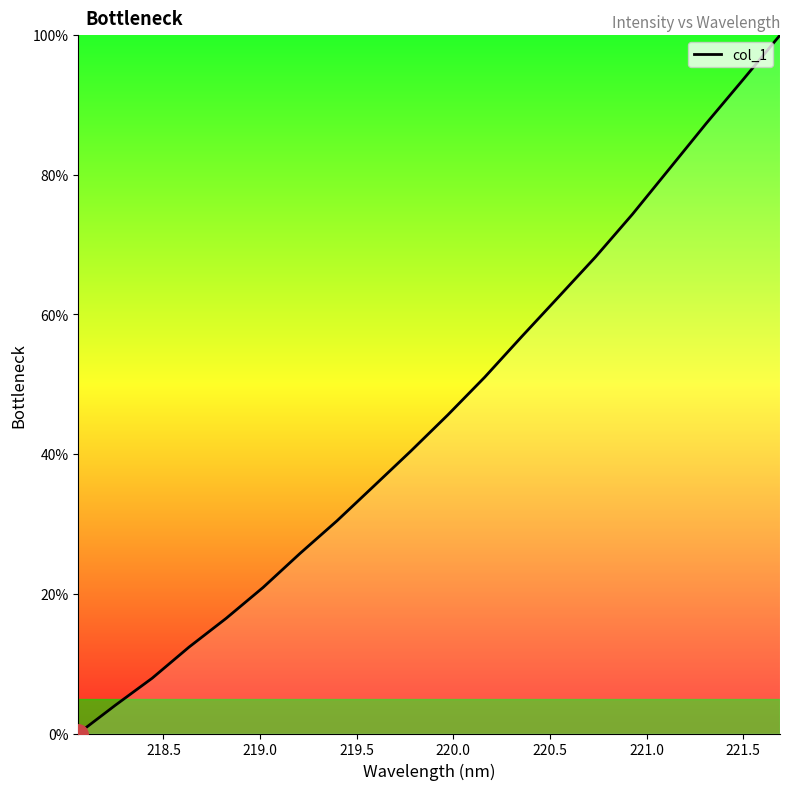

What is the difference between the maximum and minimum values?

100.0